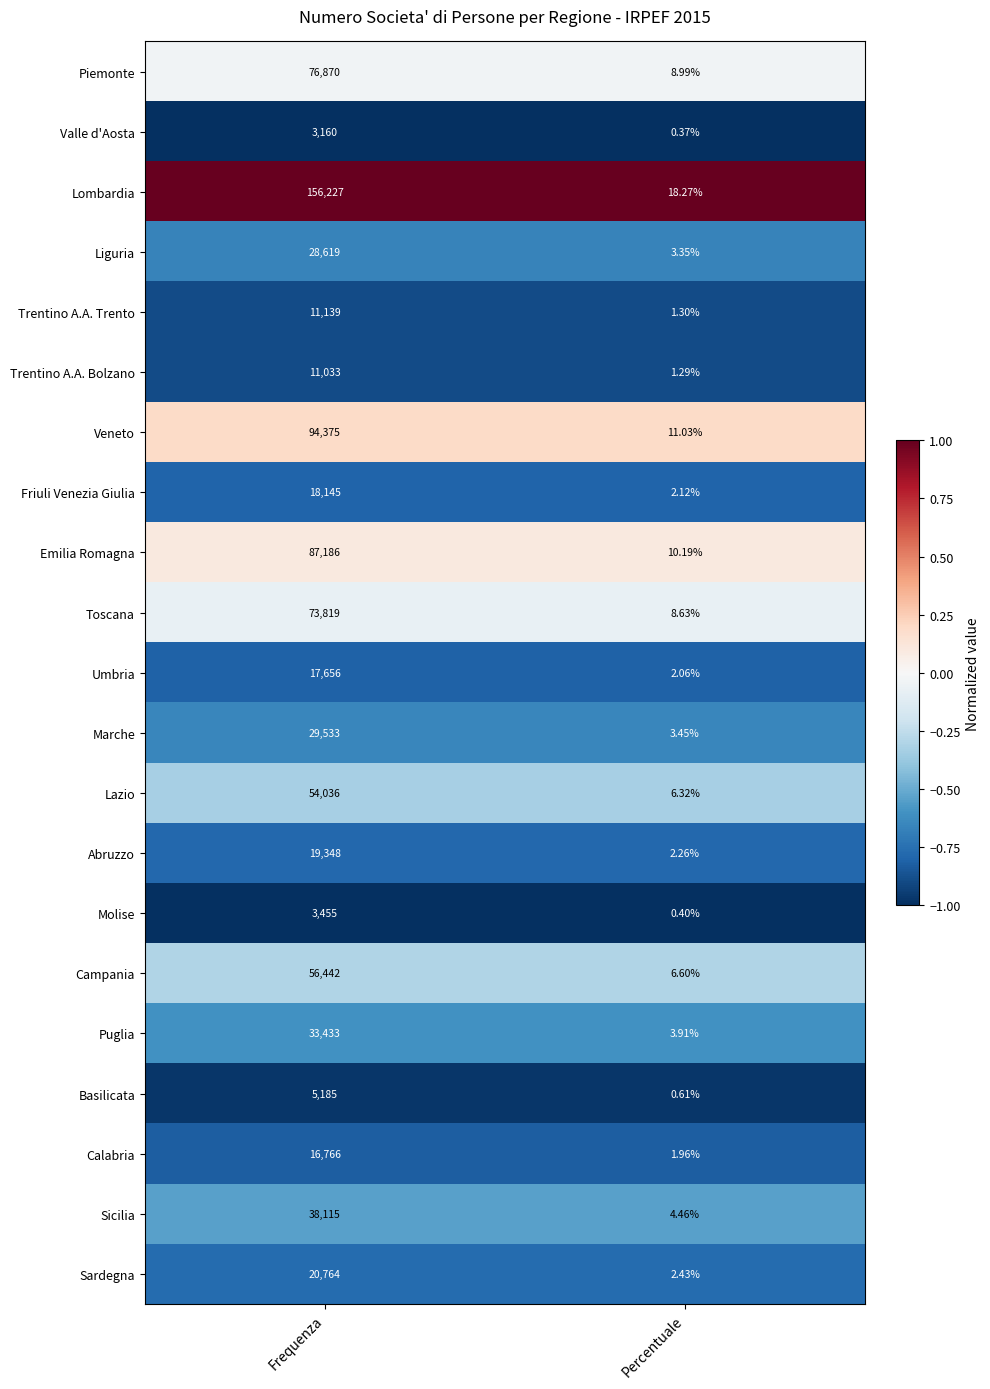

Which category has the lowest value in the Campania series?

Percentuale